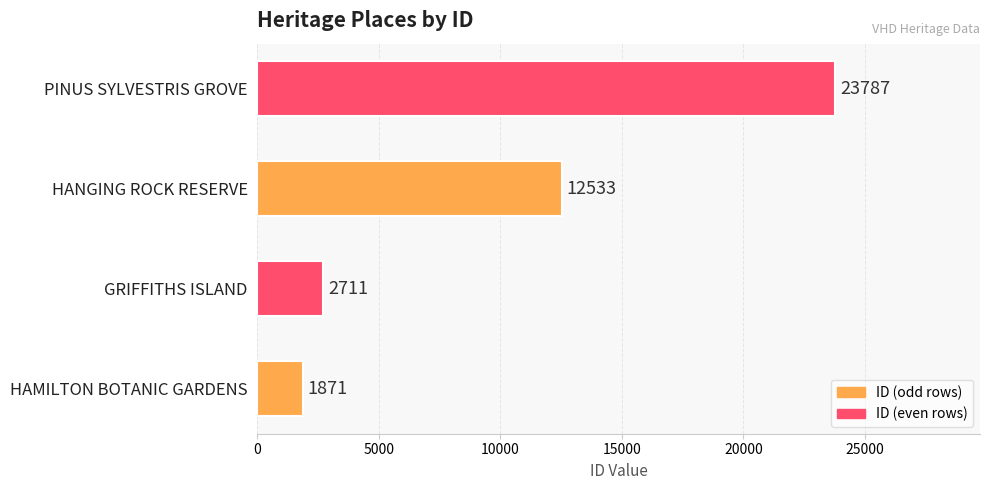

What is the minimum value shown in the chart?

1871